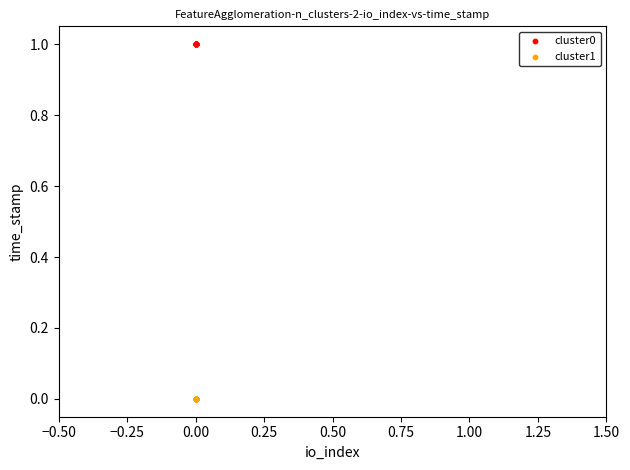

Which series contains the lowest Y value?

cluster1